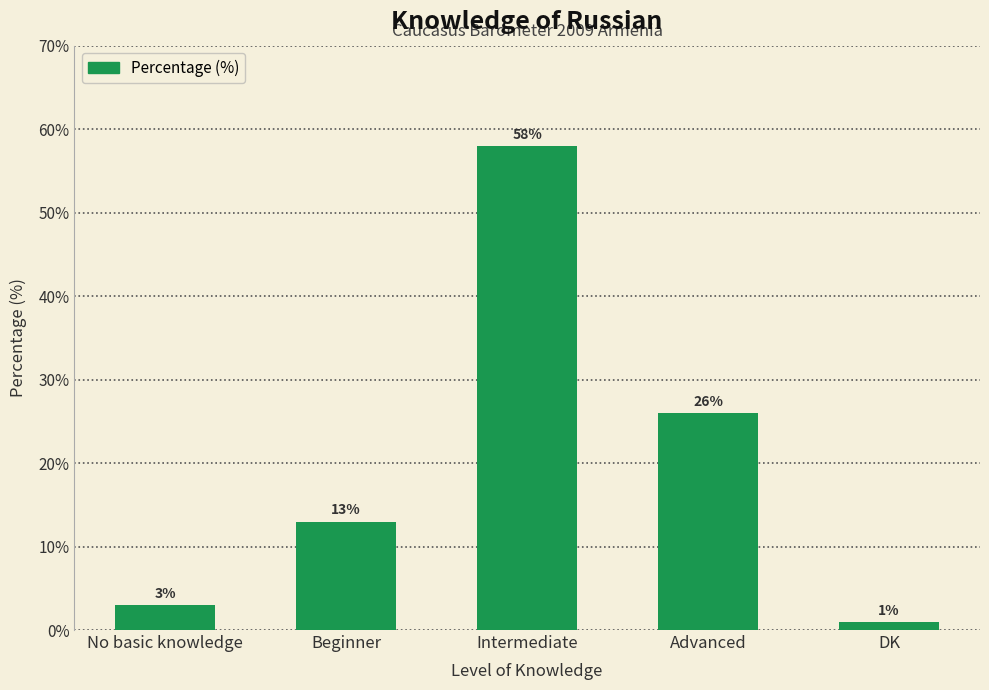

The value at DK is 1. True or false?

True